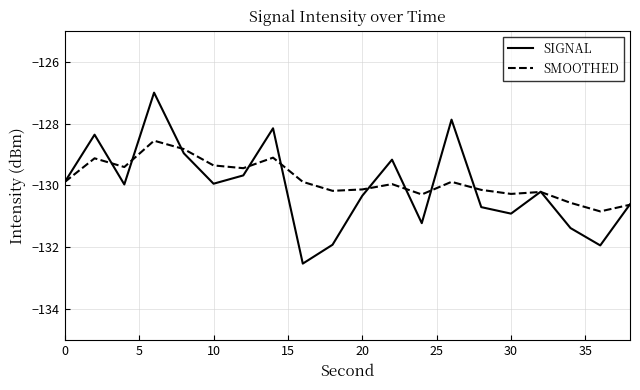

What is the maximum value shown in the chart?

-127.0